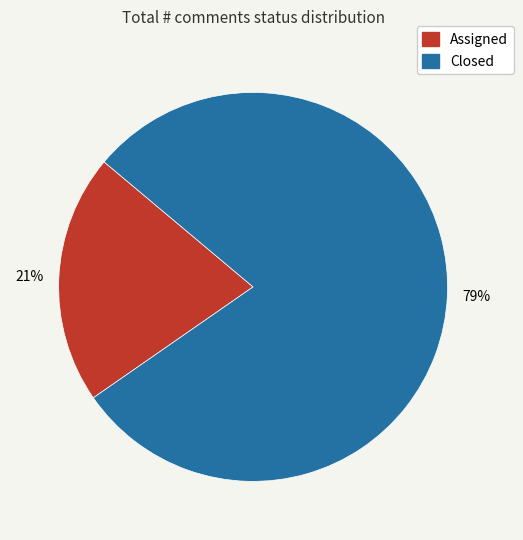

To the nearest percent, what is the average slice percentage?

50%